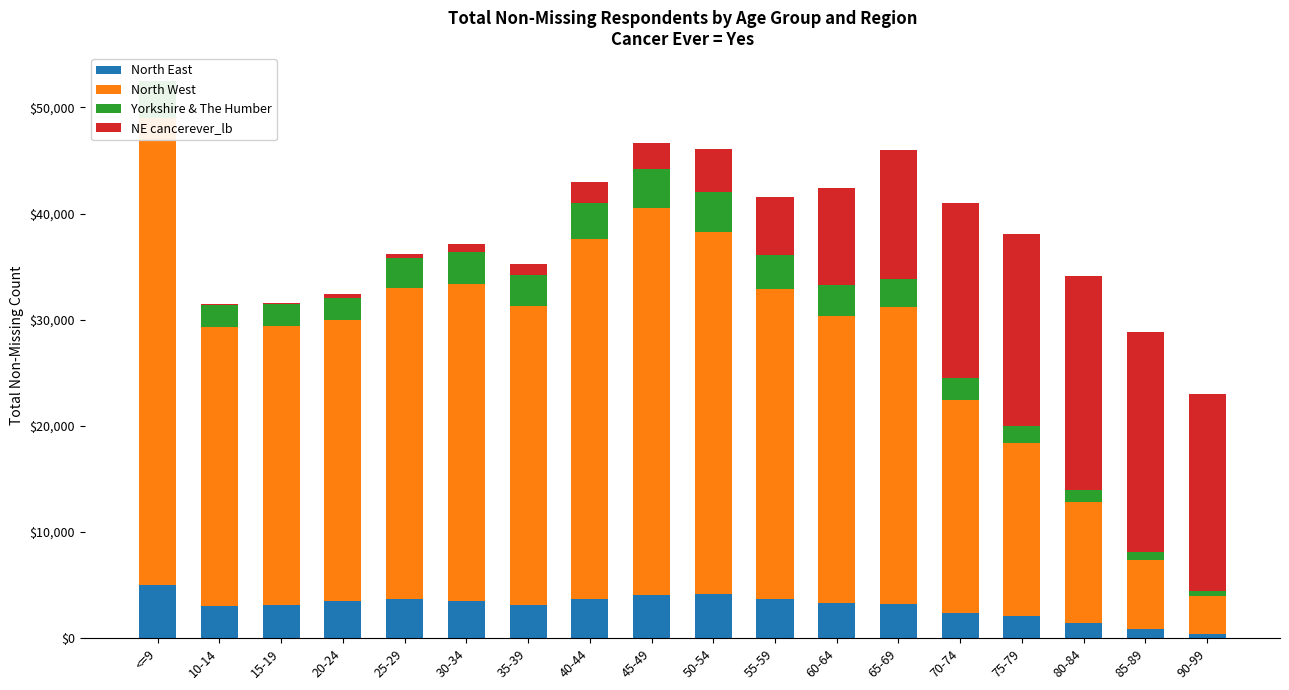

How many distinct data groups are displayed?

4